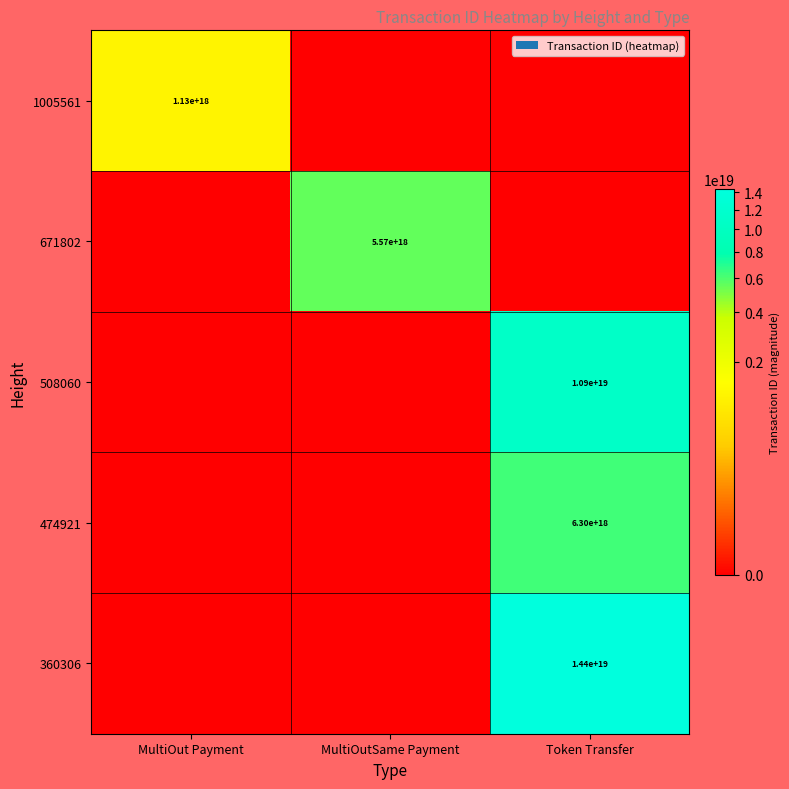

The value of 1005561 at MultiOut Payment is 333316575516857792. True or false?

False